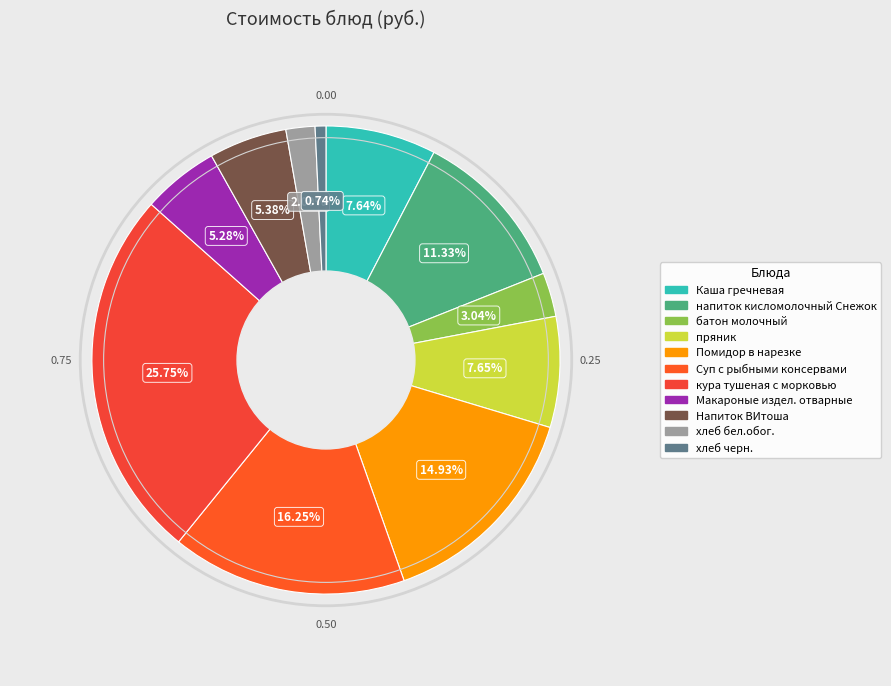

Count the number of slices in the pie.

11